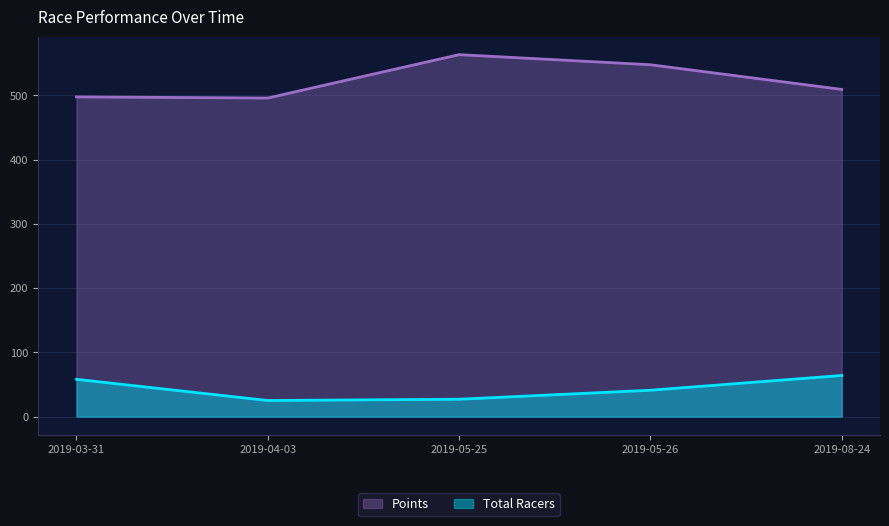

The value of Points at 2019-05-26 is 836.1. True or false?

False